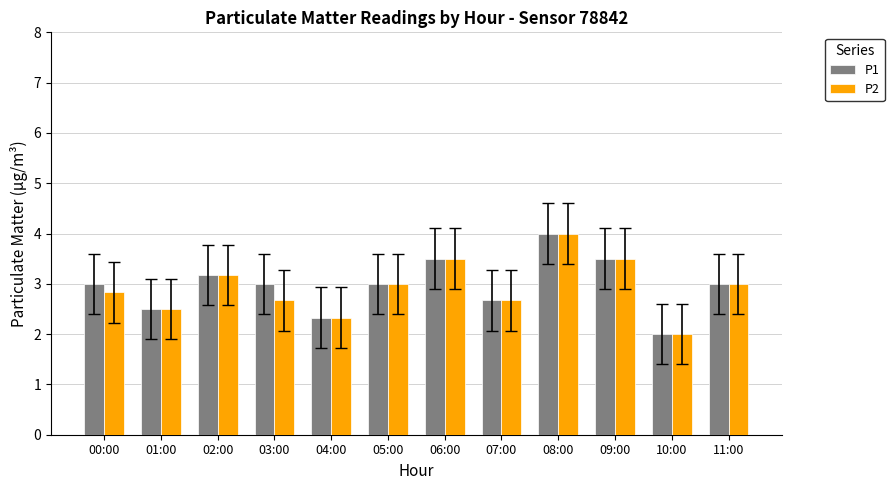

What are all the series names shown in the legend?

P1, P2